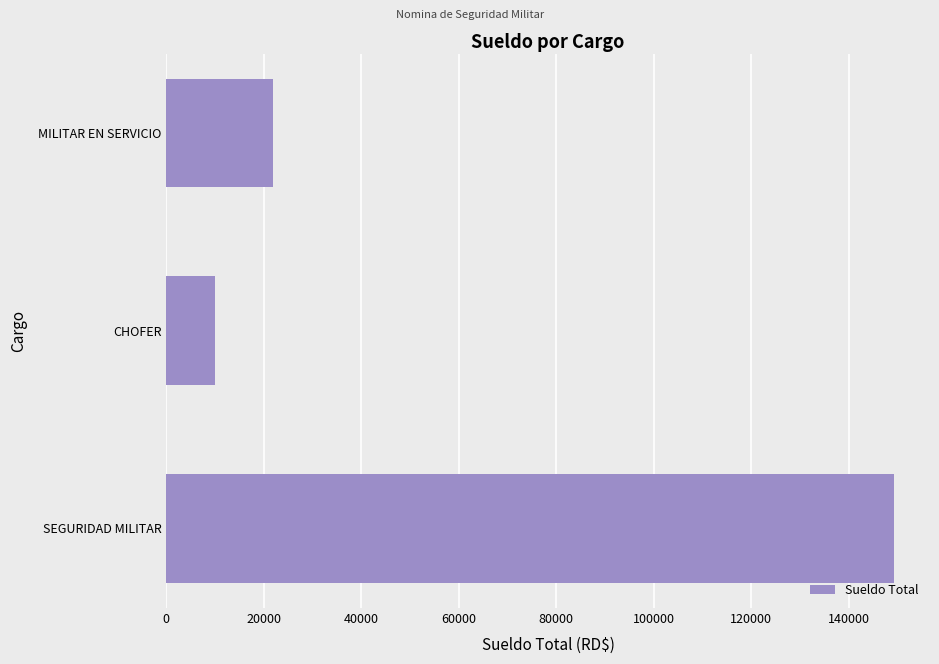

Which category has the lowest value across all series?

CHOFER